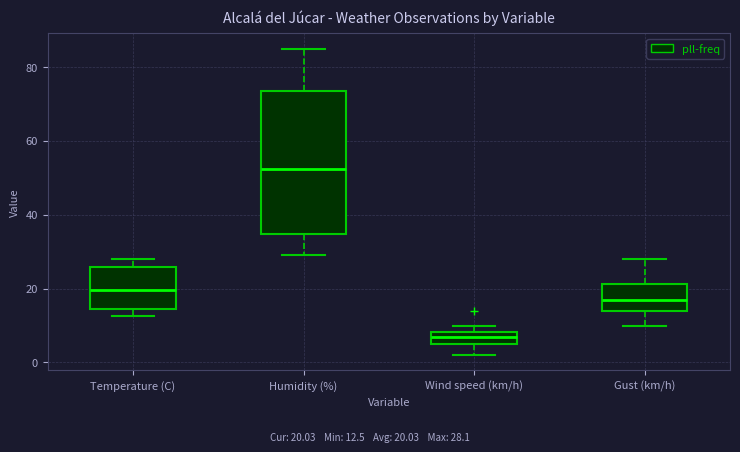

Reading left to right, read every box against the y-axis: the position of its median line, the range the box covers, and the ends of its whiskers. The values are not printed on the chart, so give them approximately, as read against the axis.

Temperature (C): median 20, box 14 to 26, whiskers 12 to 28
Humidity (%): median 52, box 34 to 74, whiskers 30 to 86
Wind speed (km/h): median 8 (inside the box), box 6 to 8, whiskers 2 to 10
Gust (km/h): median 18, box 14 to 22, whiskers 10 to 28